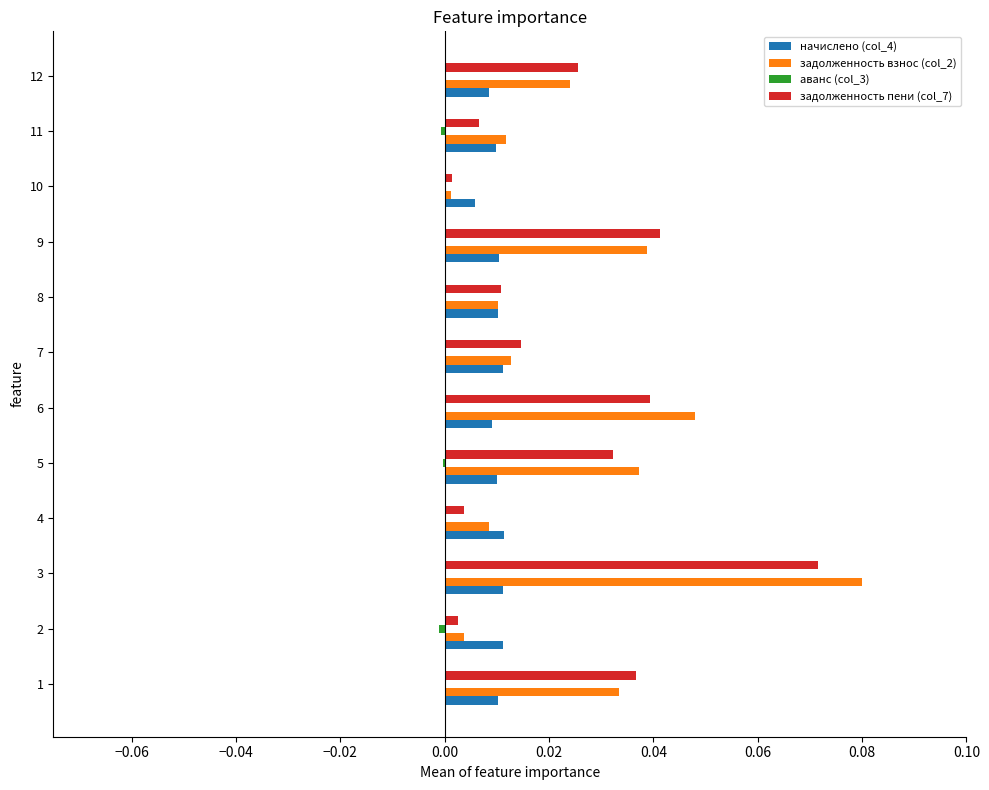

Is it true that задолженность пени (col_7) equals 0.0 at 6?

True